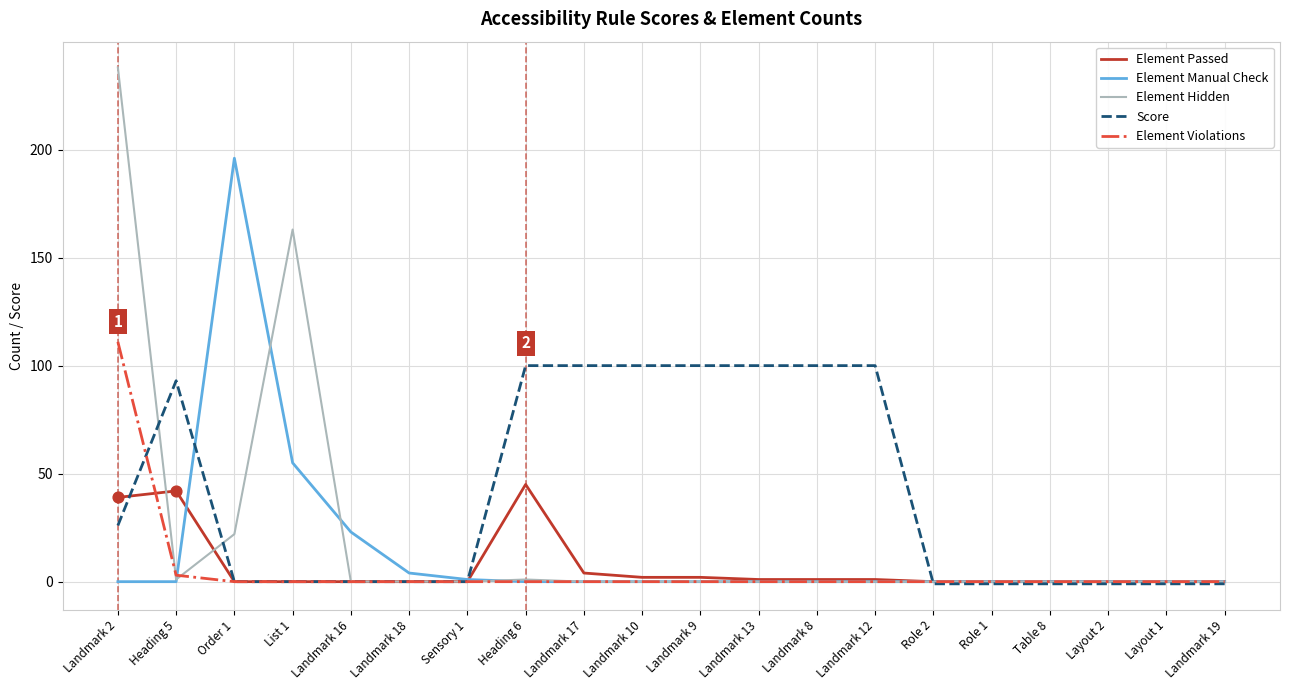

At which category is the sum across all series the highest?

Landmark 2